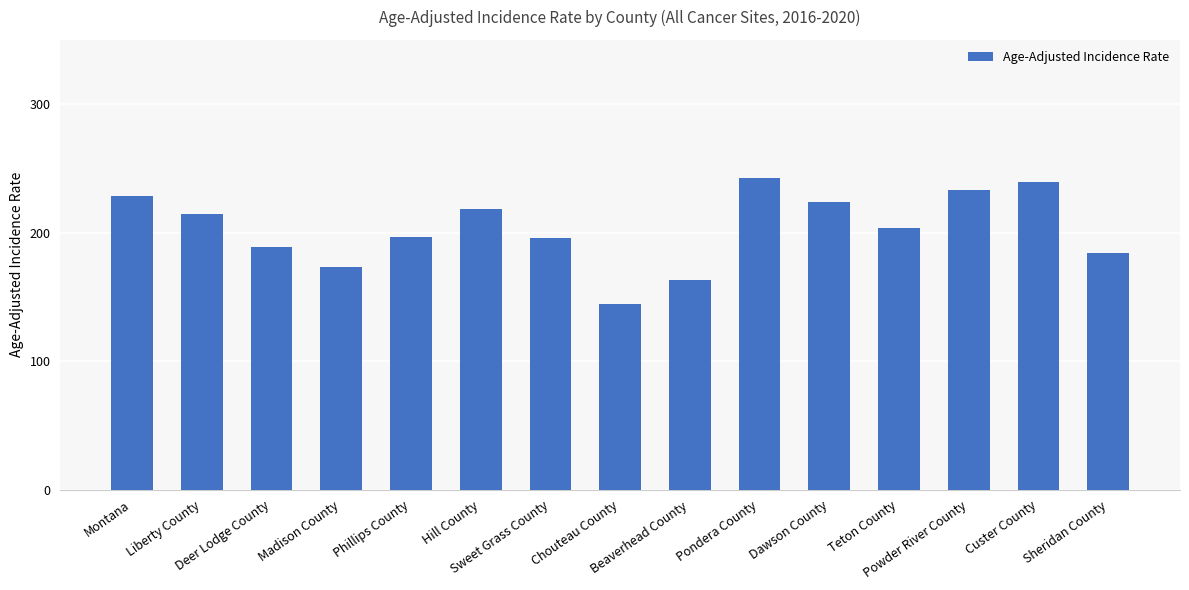

What is the value of the 10th bar from the left?

242.5